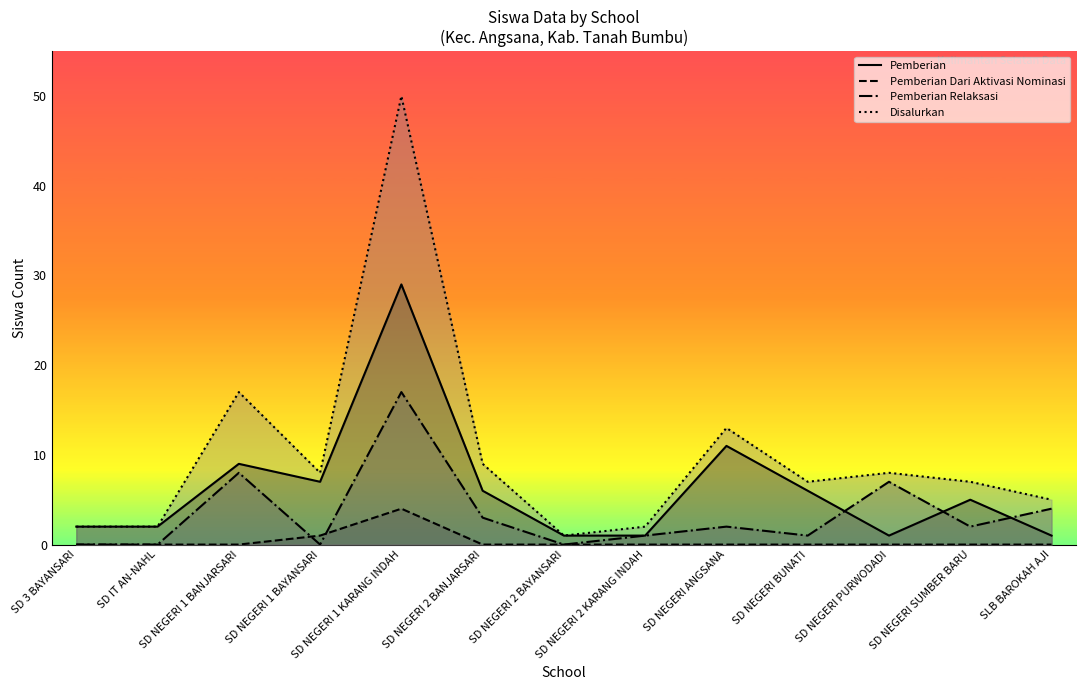

In Pemberian, how many points are higher than both neighbors (excluding endpoints)?

4